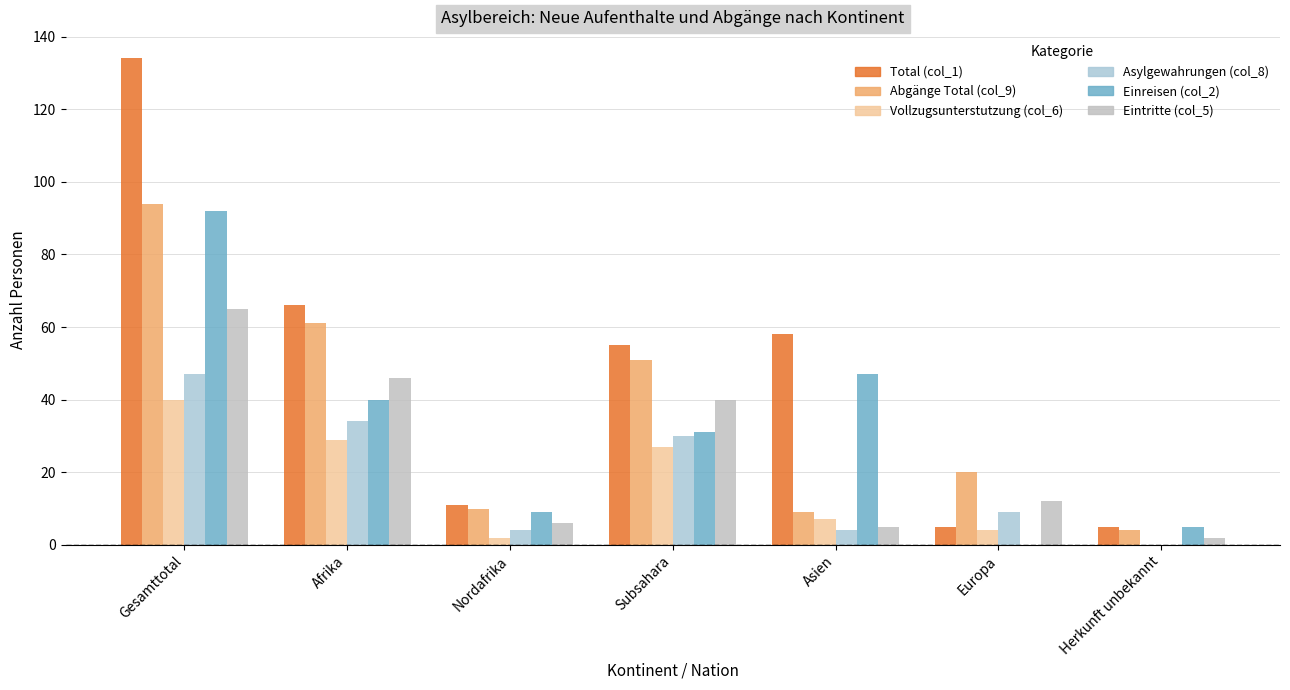

How many groups of bars are there?

7